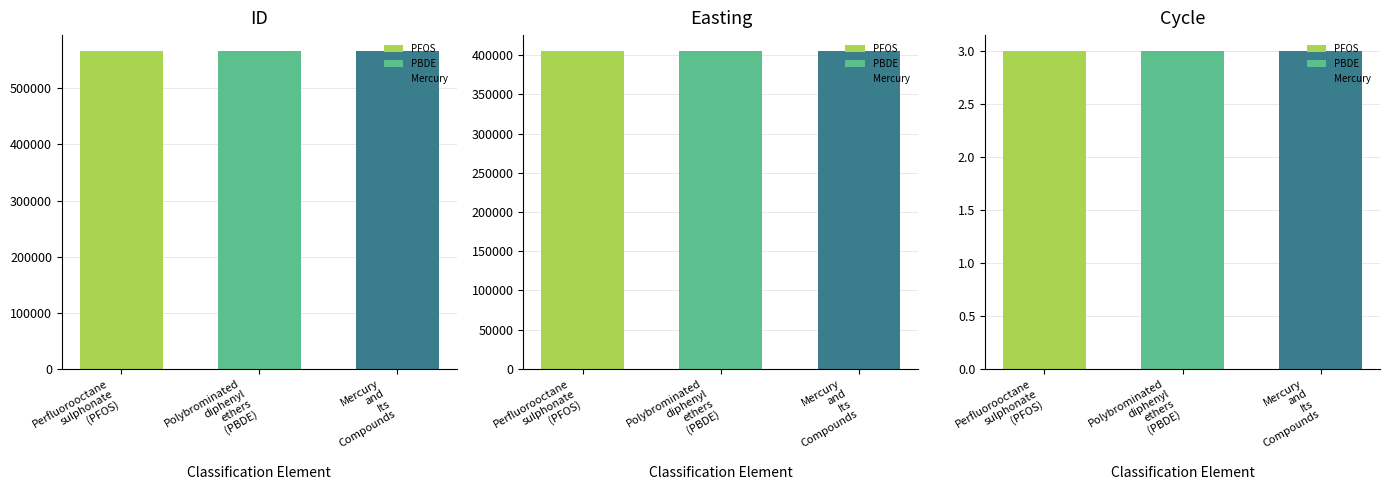

What position from the left is Polybrominated
diphenyl
ethers
(PBDE)?

2